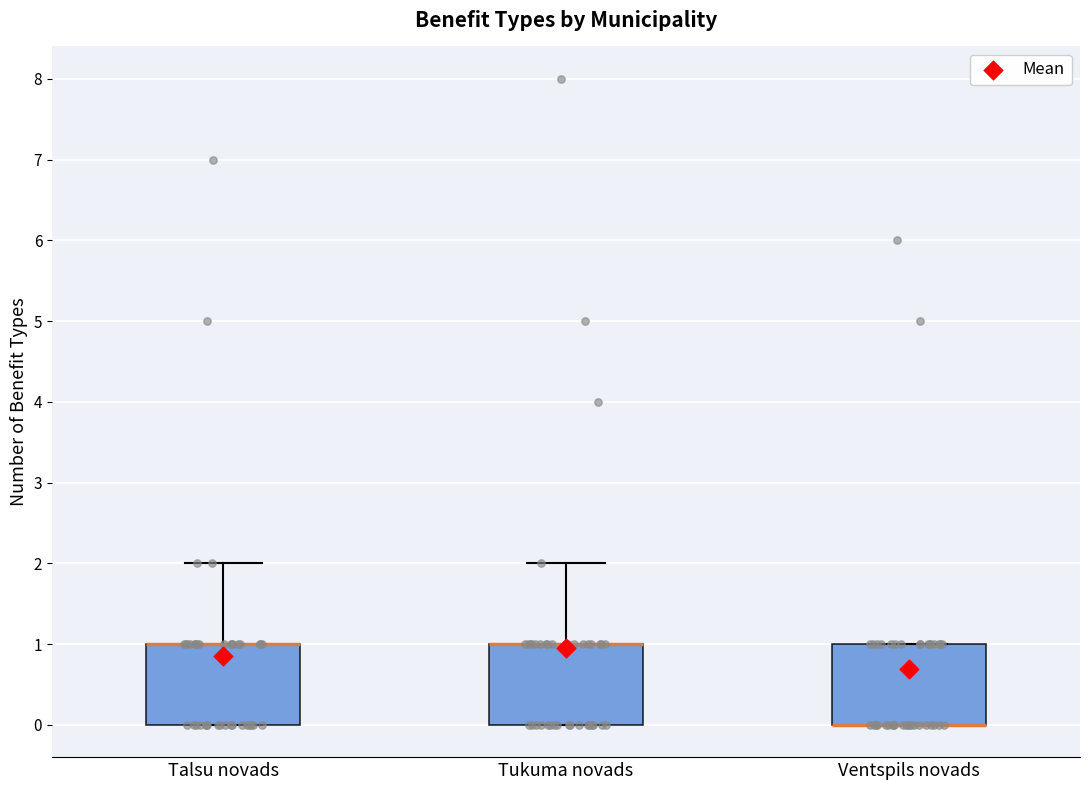

Reading left to right, transcribe this box plot: for each box, give where its median line is, the range the box spans, and where its two whiskers end, as read against the y-axis. The values are not printed on the chart, so give them approximately, as read against the axis.

Talsu novads: median 1 (drawn on the box's upper edge), box 0 to 1, whiskers 0 to 2
Tukuma novads: median 1 (drawn on the box's upper edge), box 0 to 1, whiskers 0 to 2
Ventspils novads: median 0 (drawn on the box's lower edge), box 0 to 1, whiskers 0 to 1